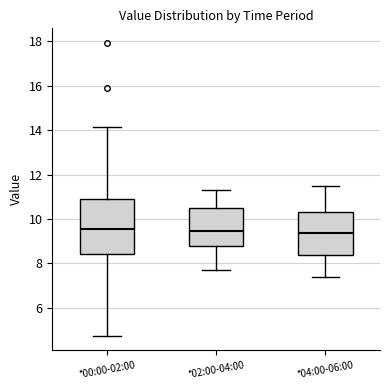

Which box is the tallest, from its lower edge to its upper edge?

*00:00-02:00